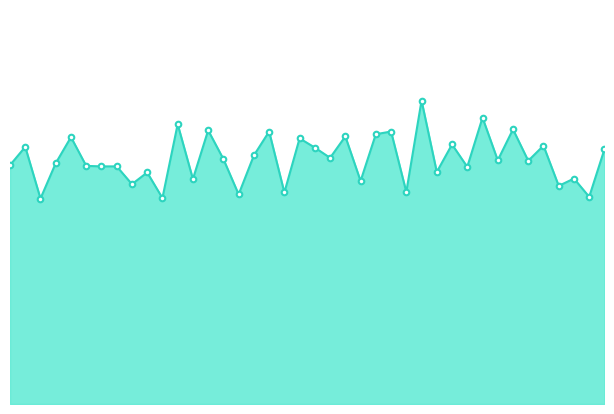

Does the chart display data point markers on the line(s)?

No